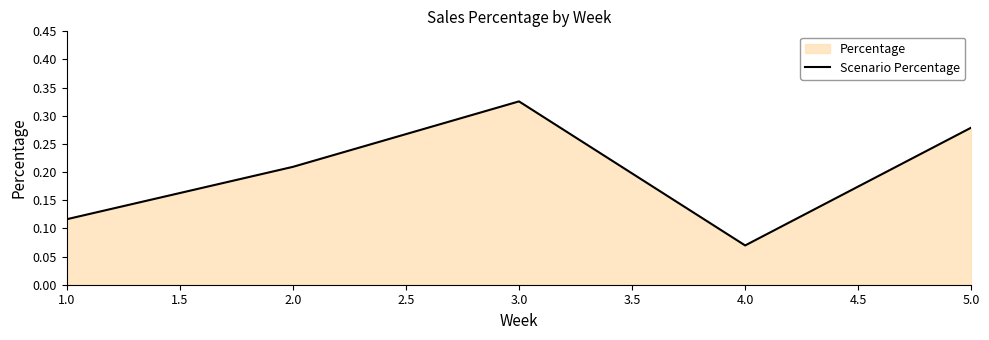

The value at 1.0 is 0.1. True or false?

True